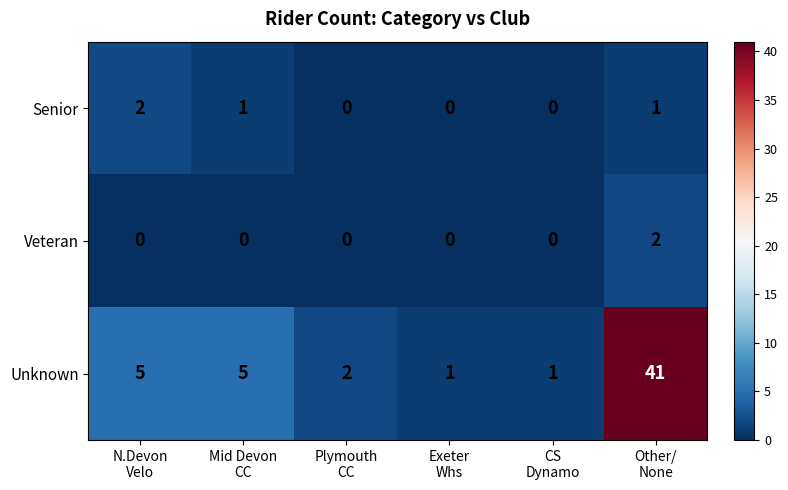

Reading left to right, transcribe all the data shown in this chart.

Senior: 2	1	0	0	0	1
Veteran: 0	0	0	0	0	2
Unknown: 5	5	2	1	1	41